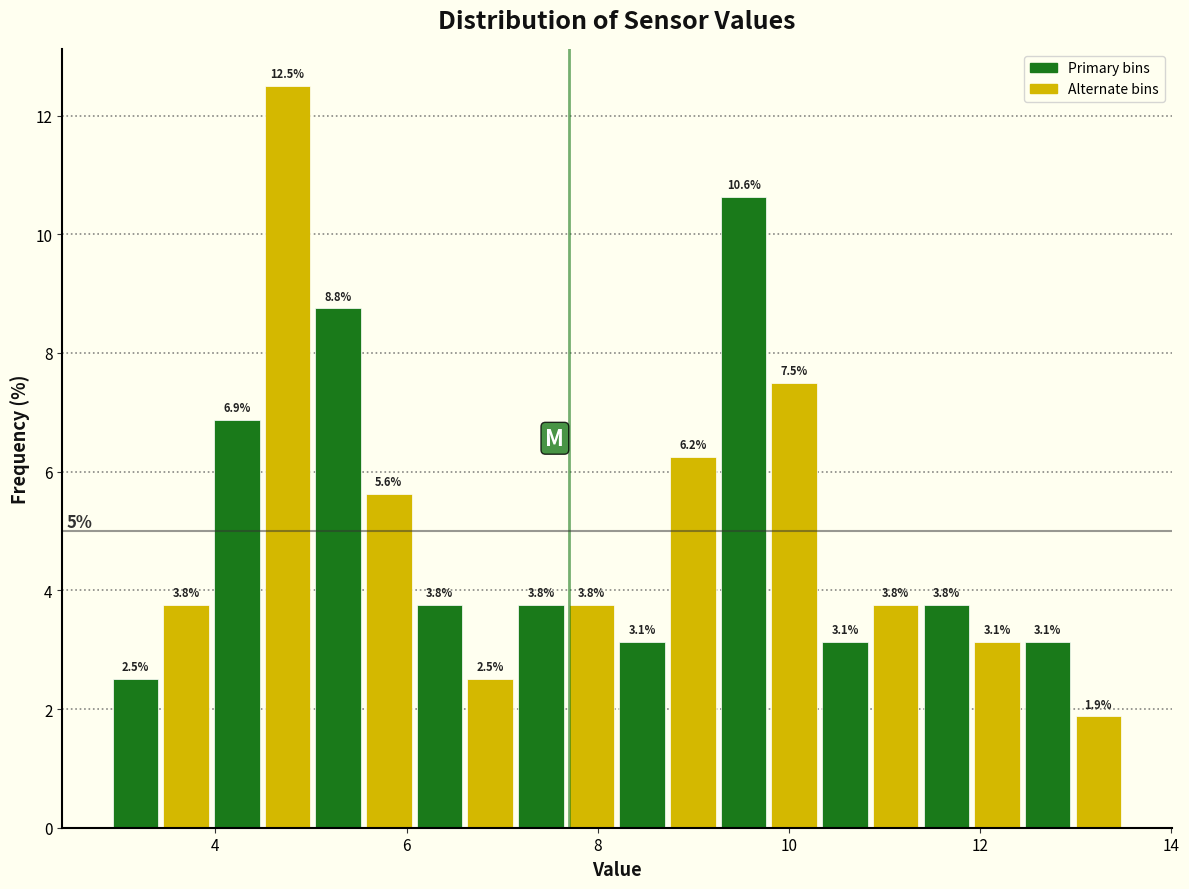

Around what value on the x-axis is the tallest bar? Give the approximate position of its centre, as read against the axis.

4.8